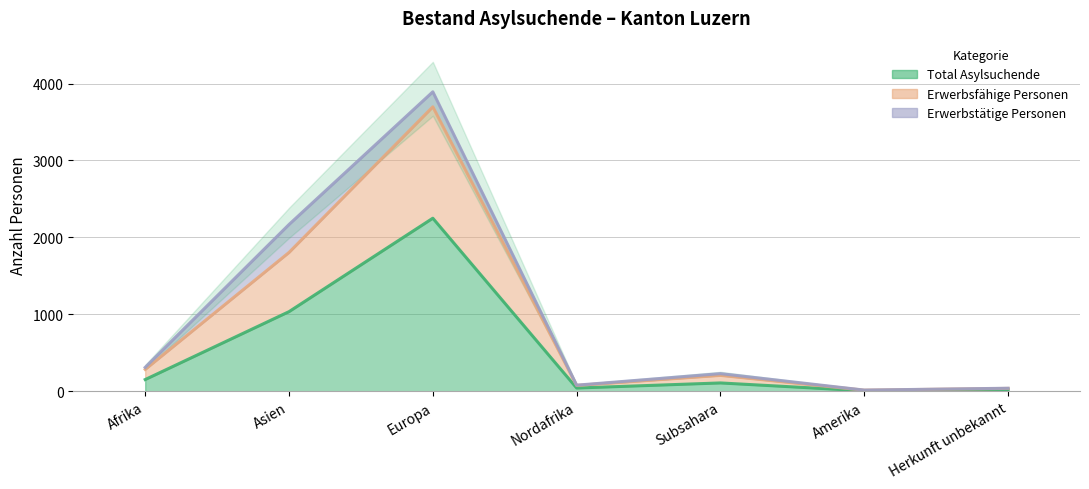

What is the spread (max minus min) of values at Afrika?

158